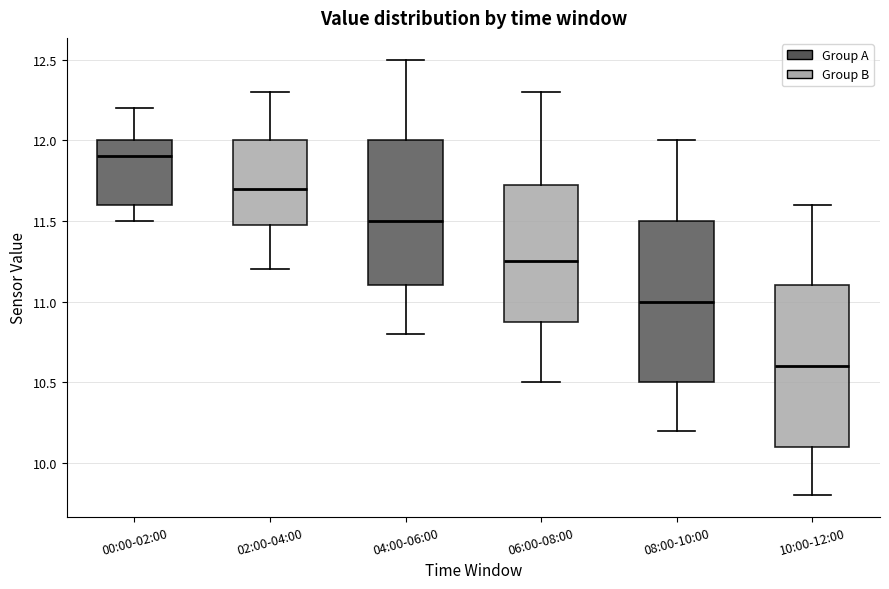

Reading left to right, transcribe this box plot: for each box, give where its median line is, the range the box spans, and where its two whiskers end, as read against the y-axis. The values are not printed on the chart, so give them approximately, as read against the axis.

00:00-02:00: median 11.90, box 11.60 to 12.00, whiskers 11.50 to 12.20
02:00-04:00: median 11.70, box 11.50 to 12.00, whiskers 11.20 to 12.30
04:00-06:00: median 11.50, box 11.10 to 12.00, whiskers 10.80 to 12.50
06:00-08:00: median 11.25, box 10.90 to 11.75, whiskers 10.50 to 12.30
08:00-10:00: median 11.00, box 10.50 to 11.50, whiskers 10.20 to 12.00
10:00-12:00: median 10.60, box 10.10 to 11.10, whiskers 9.80 to 11.60